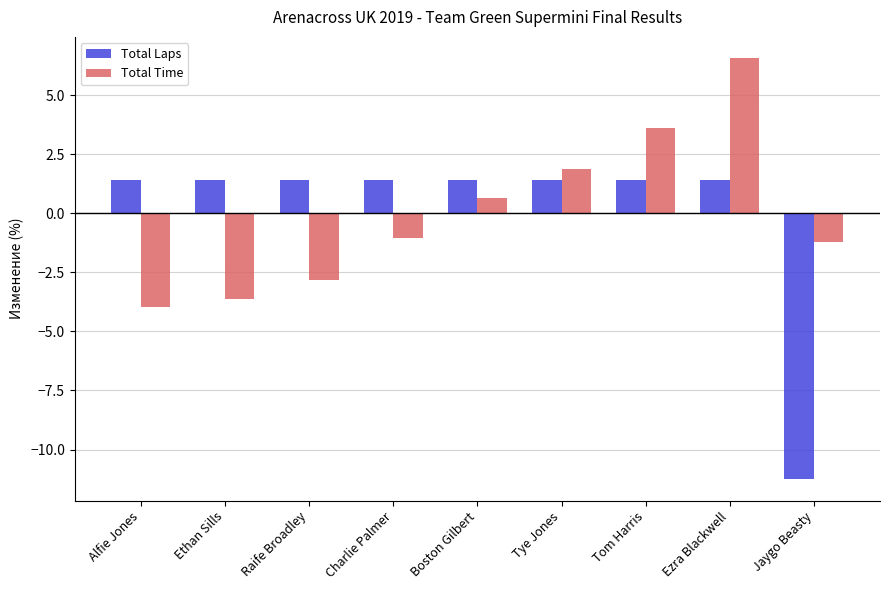

Reading right to left, what are all the values shown in this chart?

Total Laps: Jaygo Beasty=-11.3	Ezra Blackwell=1.4	Tom Harris=1.4	Tye Jones=1.4	Boston Gilbert=1.4	Charlie Palmer=1.4	Raife Broadley=1.4	Ethan Sills=1.4	Alfie Jones=1.4
Total Time: Jaygo Beasty=-1.2	Ezra Blackwell=6.6	Tom Harris=3.6	Tye Jones=1.9	Boston Gilbert=0.6	Charlie Palmer=-1.1	Raife Broadley=-2.8	Ethan Sills=-3.6	Alfie Jones=-4.0